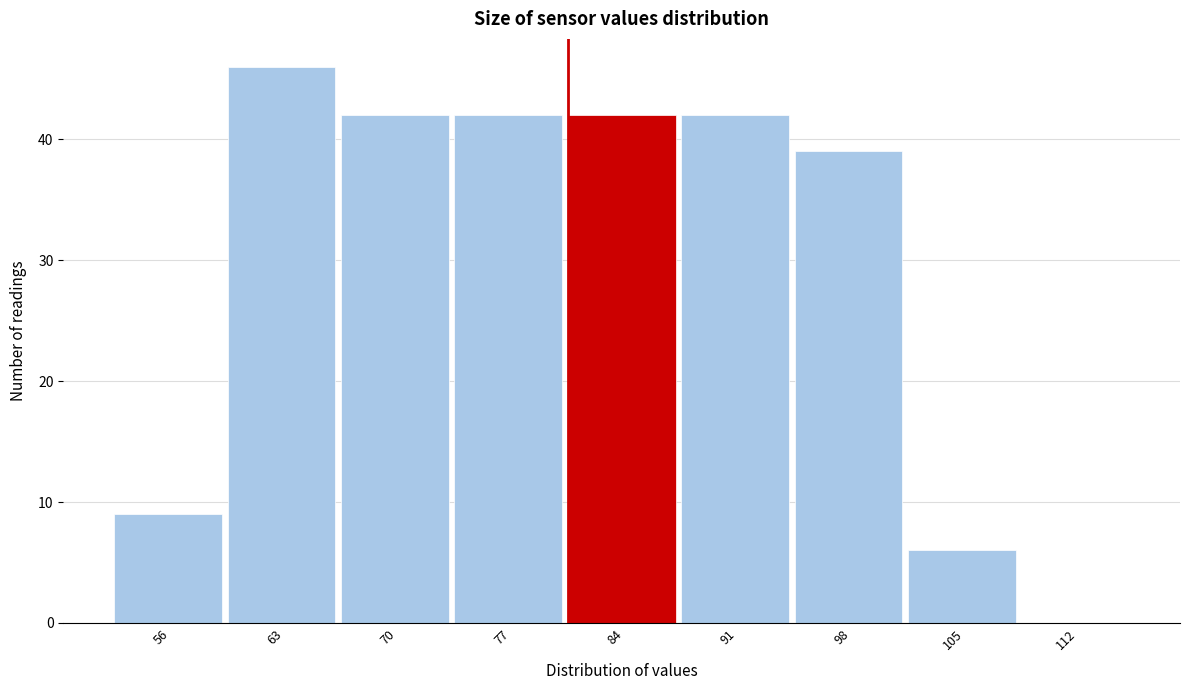

Reading left to right, transcribe all the data shown in this chart.

56=9	63=46	70=42	77=42	84=42	91=42	98=39	105=6	112=0